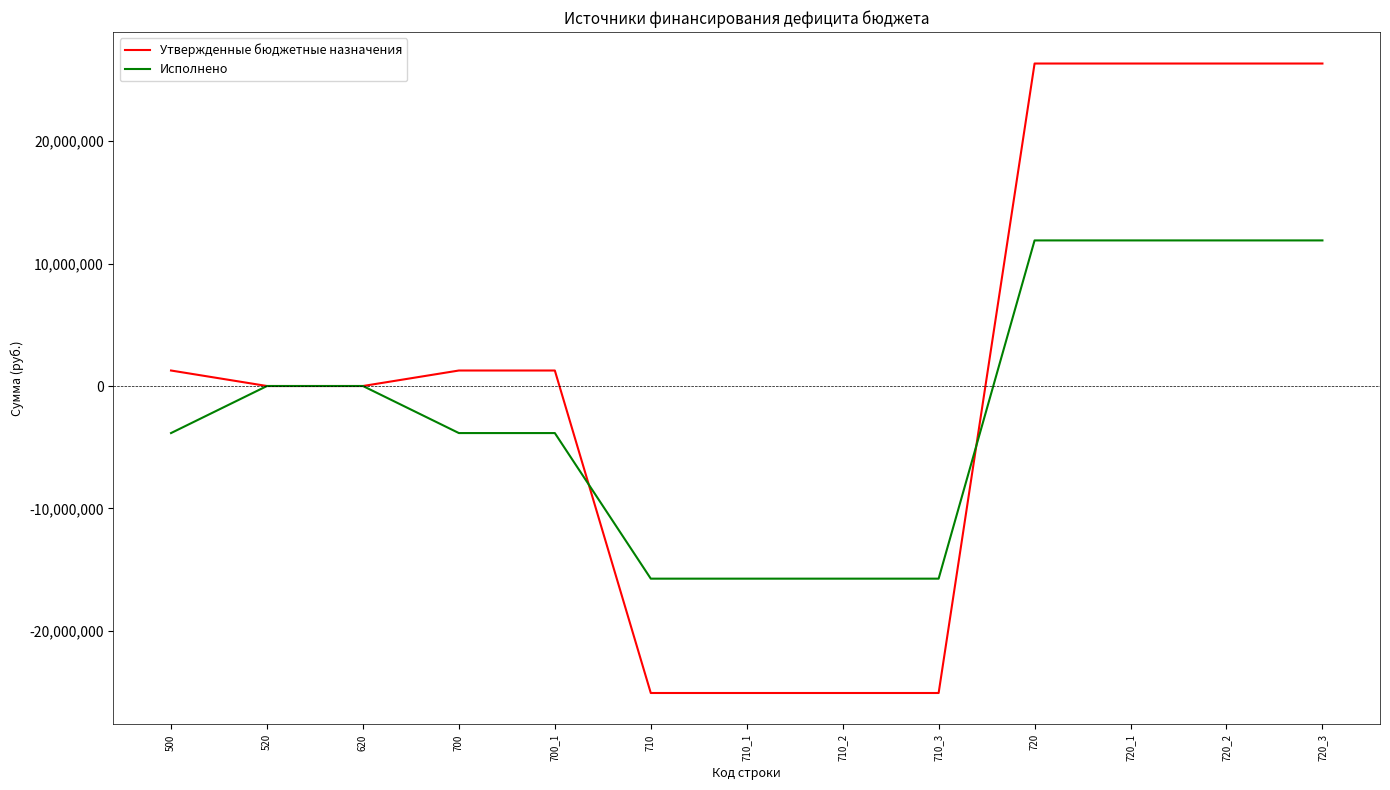

List the series in order of their overall mean, lowest first.

Исполнено, Утвержденные бюджетные назначения